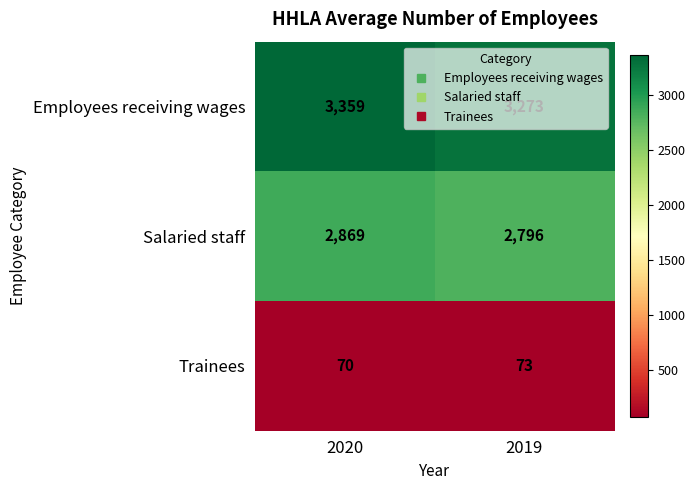

Where is Trainees nearest to the value 71?

2020